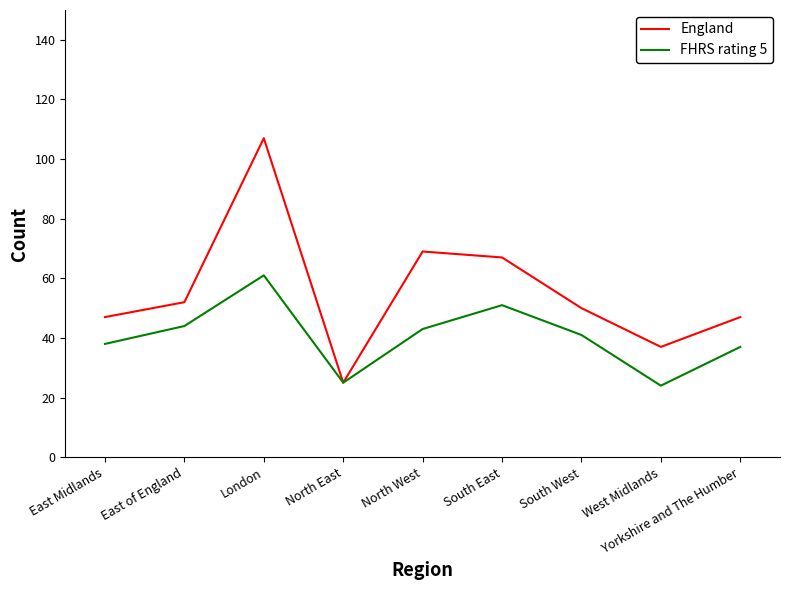

At which category does the chart reach its peak across all series?

London